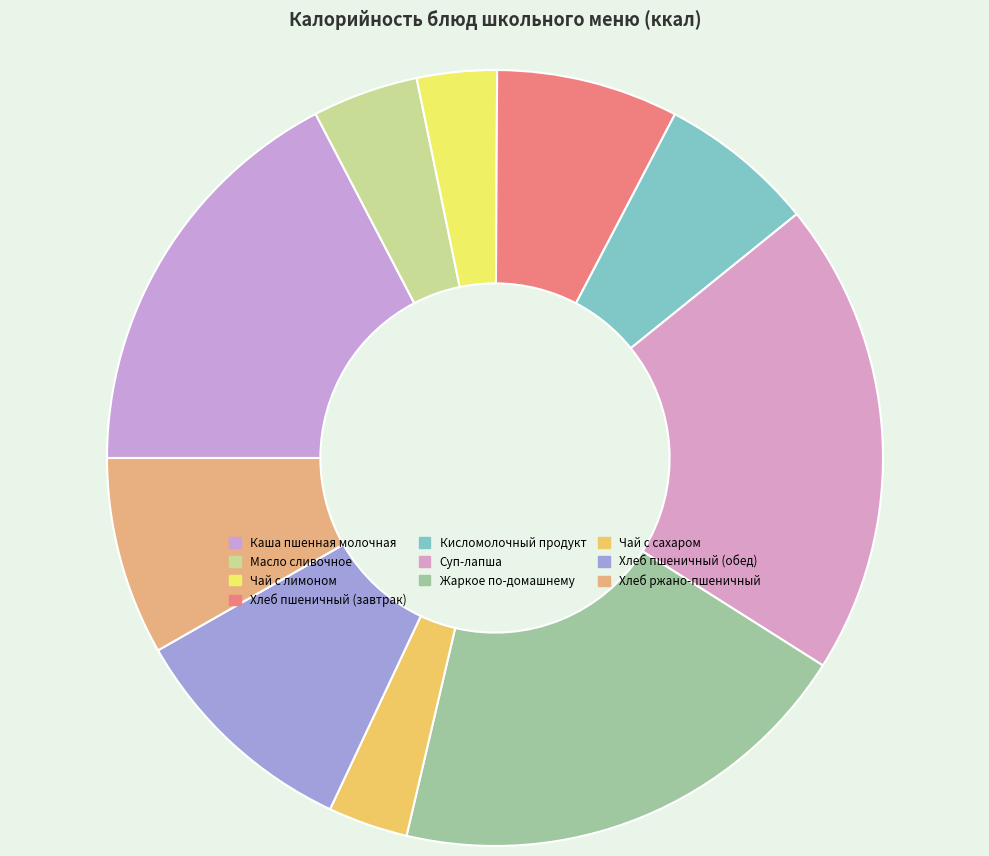

To the nearest percent, what is the difference between the largest and smallest slice percentages?

16%